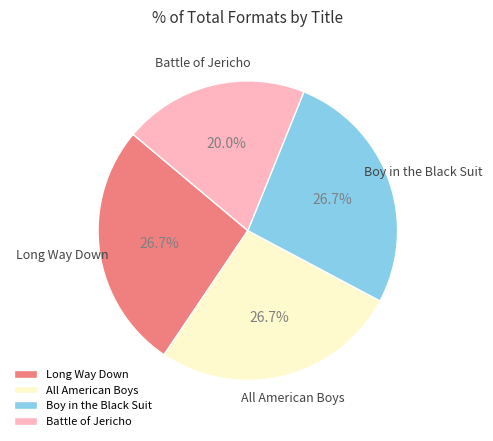

True or false: Battle of Jericho accounts for 8% of the total.

False